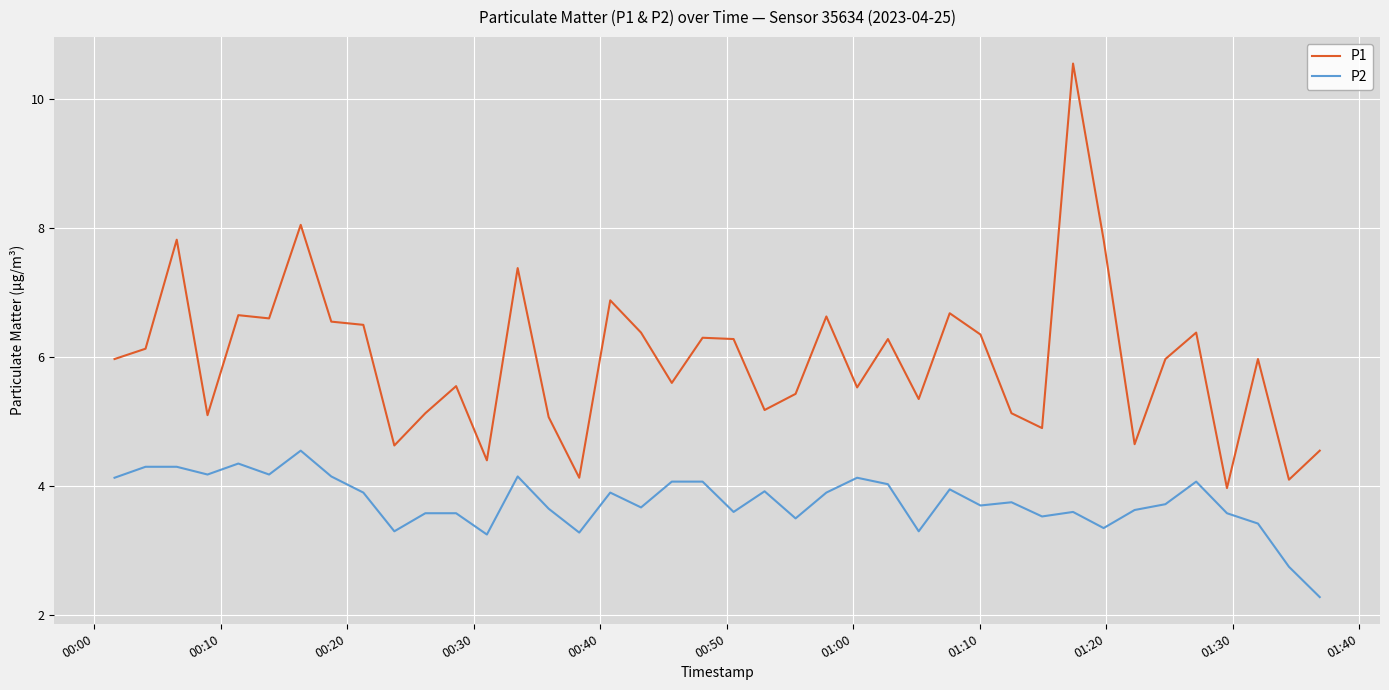

What is the maximum value for P1?

10.6